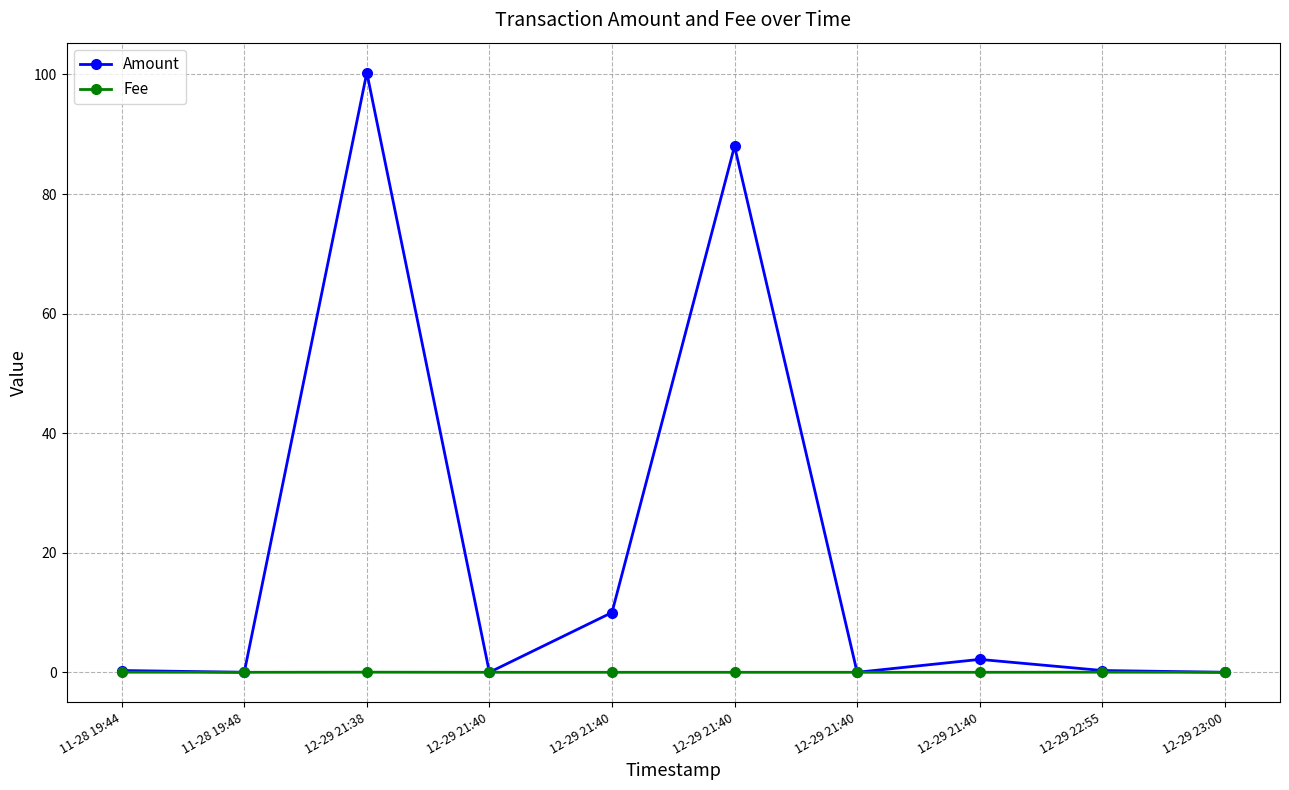

The value of Fee at 12-29 21:40 is 0.0. True or false?

False